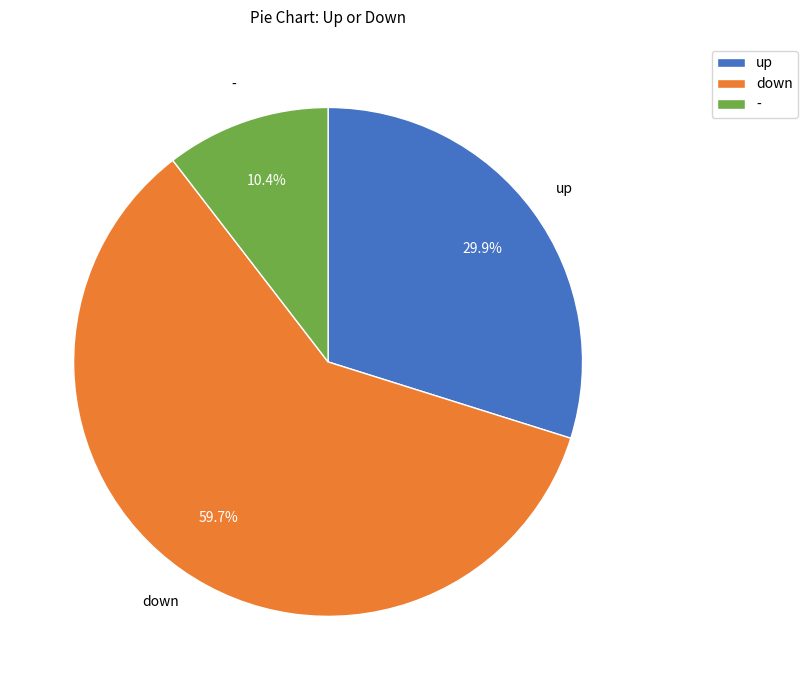

Count the number of slices in the pie.

3